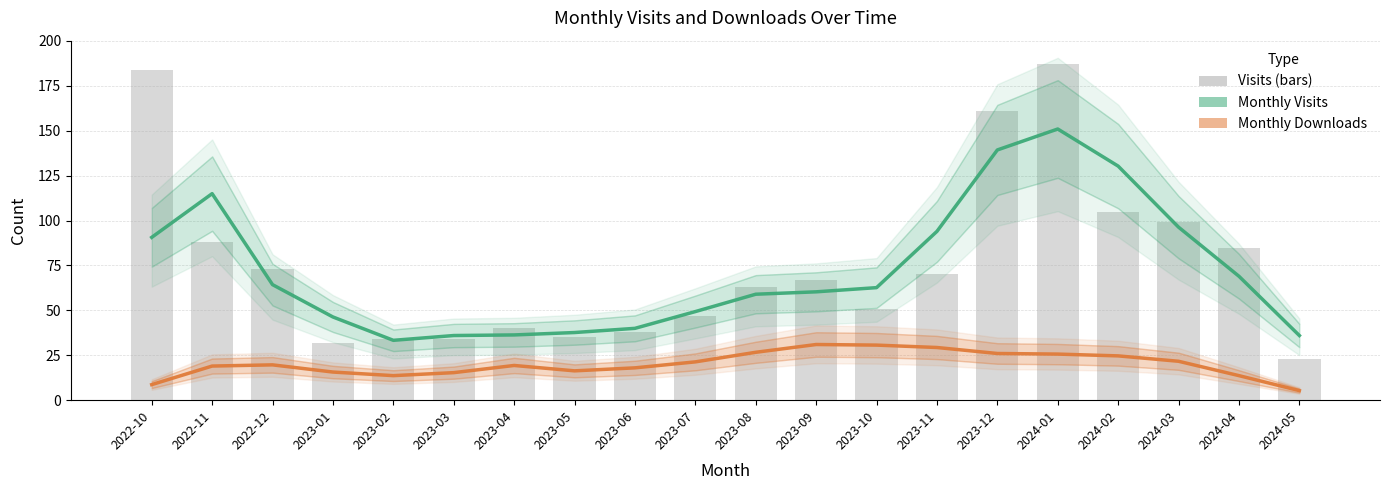

Reading right to left, extract all data points from this chart.

Visits (smoothed): 36.0	69.0	96.3	130.3	151.0	139.3	94.0	62.7	60.3	59.0	49.3	40.0	37.7	36.3	36.0	33.3	46.3	64.3	115.0	90.7
Downloads (smoothed): 5.3	13.7	21.7	24.7	25.7	26.0	29.3	30.7	31.0	26.7	21.3	18.0	16.3	19.3	15.3	13.7	15.7	19.7	19.0	8.7
monthly_visit: 23.0	85.0	99.0	105.0	187.0	161.0	70.0	51.0	67.0	63.0	47.0	38.0	35.0	40.0	34.0	34.0	32.0	73.0	88.0	184.0